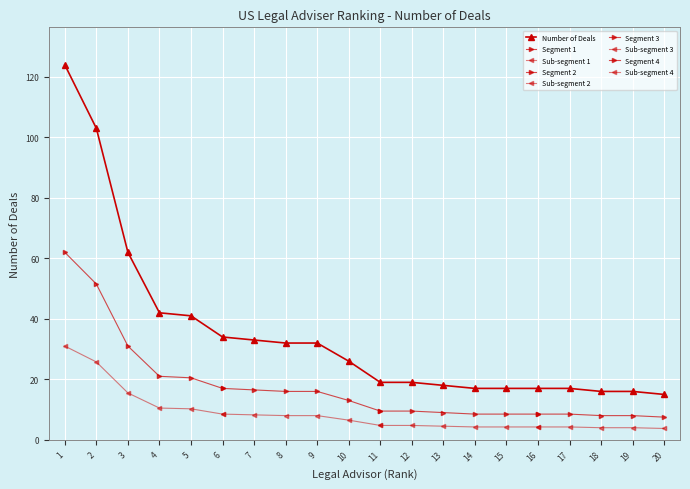

At which label is Number of Deals closest to 69?

3